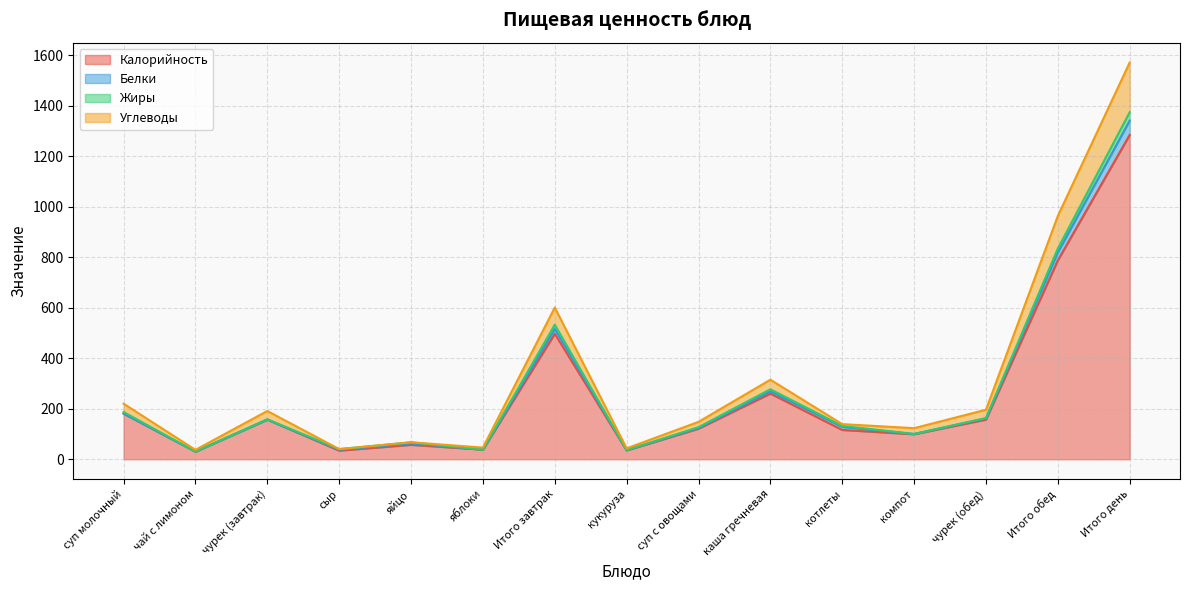

Which series has the largest range (max minus min)?

Углеводы